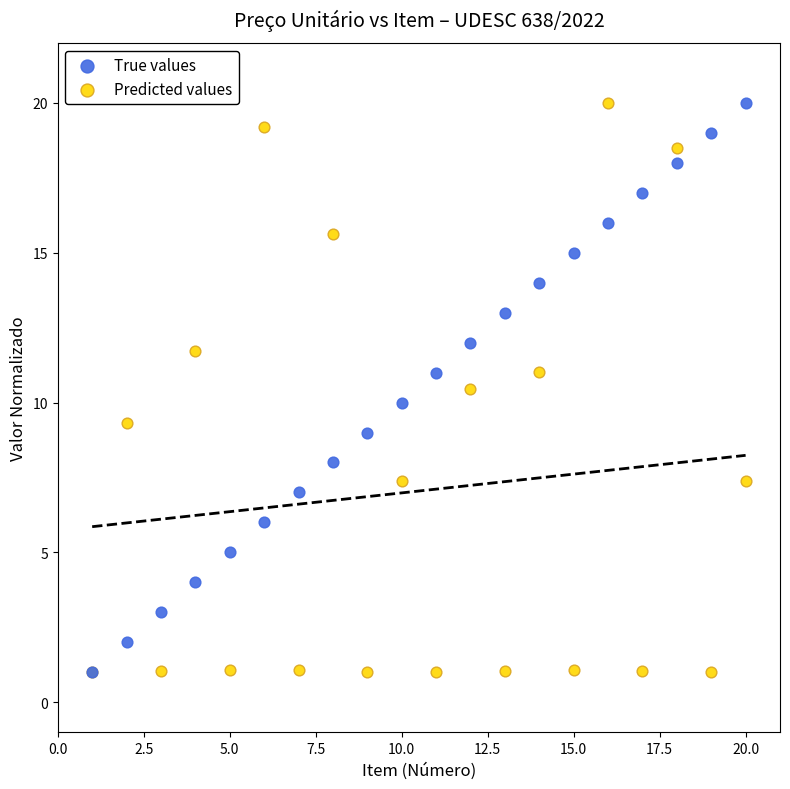

What are all the series names shown in the legend?

True values, Predicted values